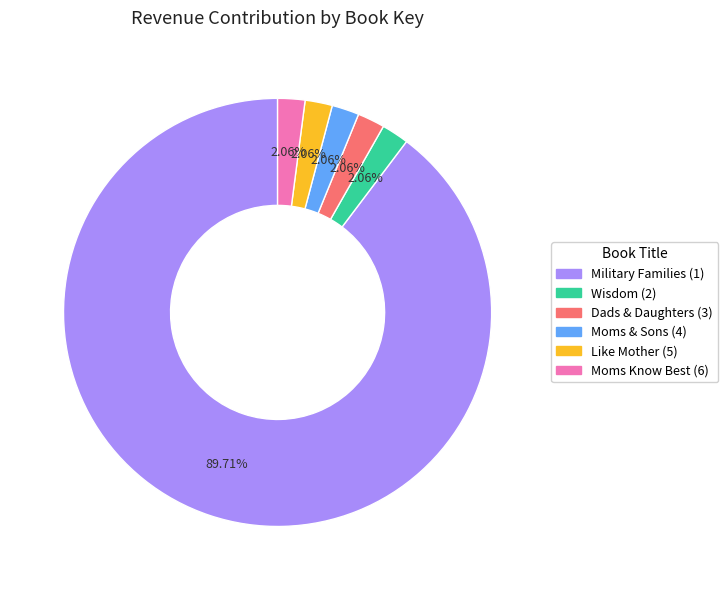

Combined, what portion of the pie is Wisdom (2) and Moms Know Best (6)?

4.1%